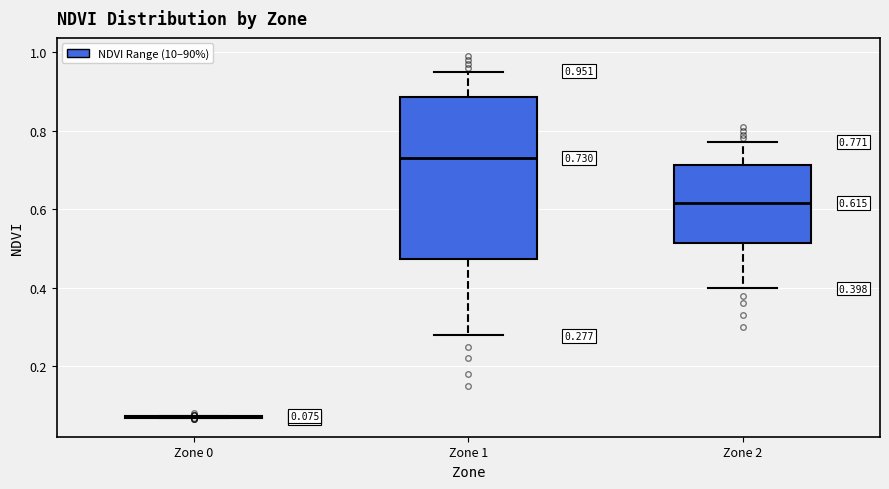

Which box is the tallest, from its lower edge to its upper edge?

Zone 1